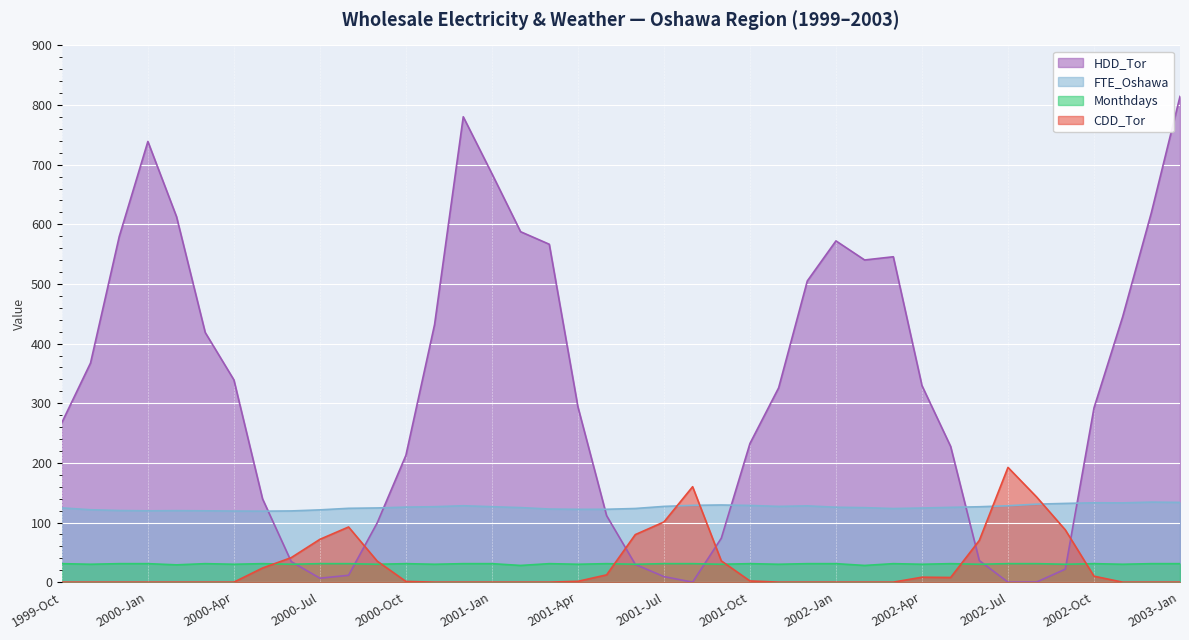

What is the label of the 13th point from the right?

2002-Jan